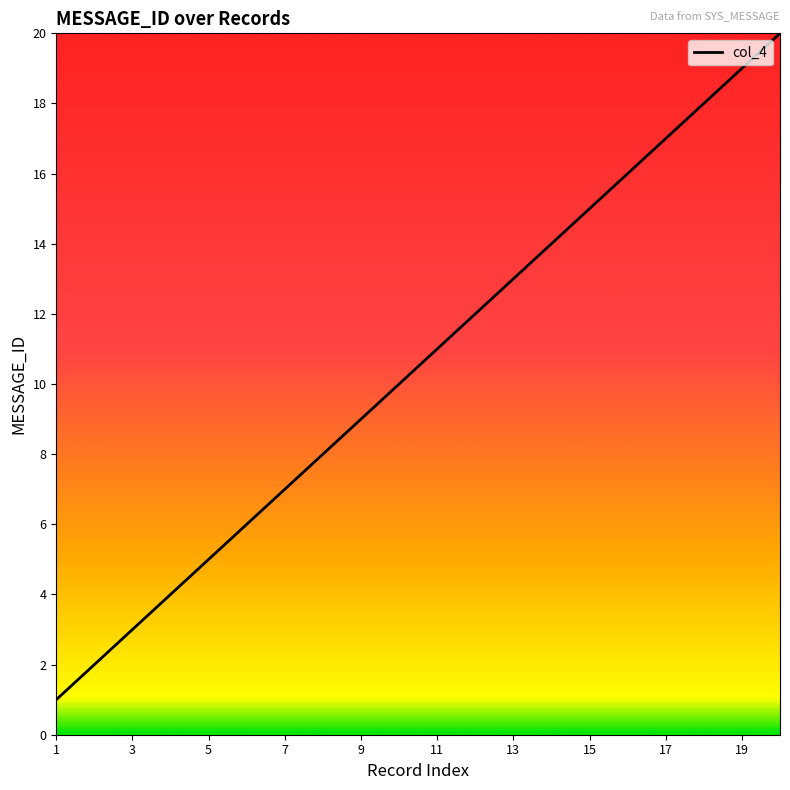

What is the difference between the maximum and minimum values?

19